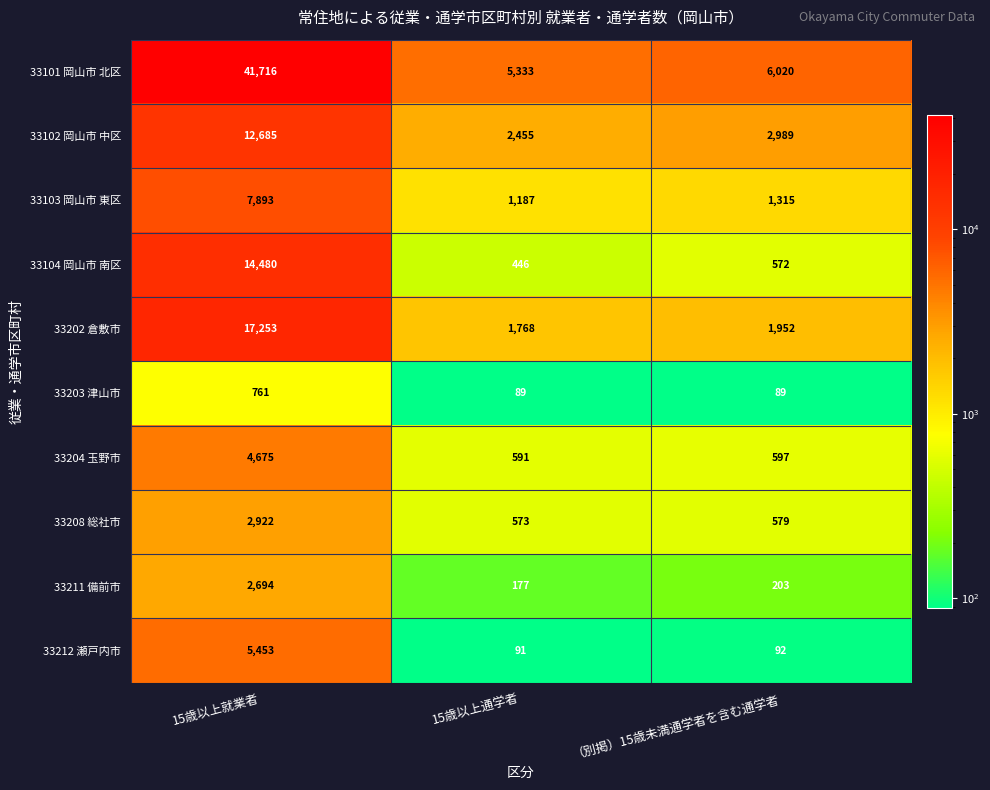

At which label is 33208 総社市 closest to 1747?

（別掲）15歳未満通学者を含む通学者